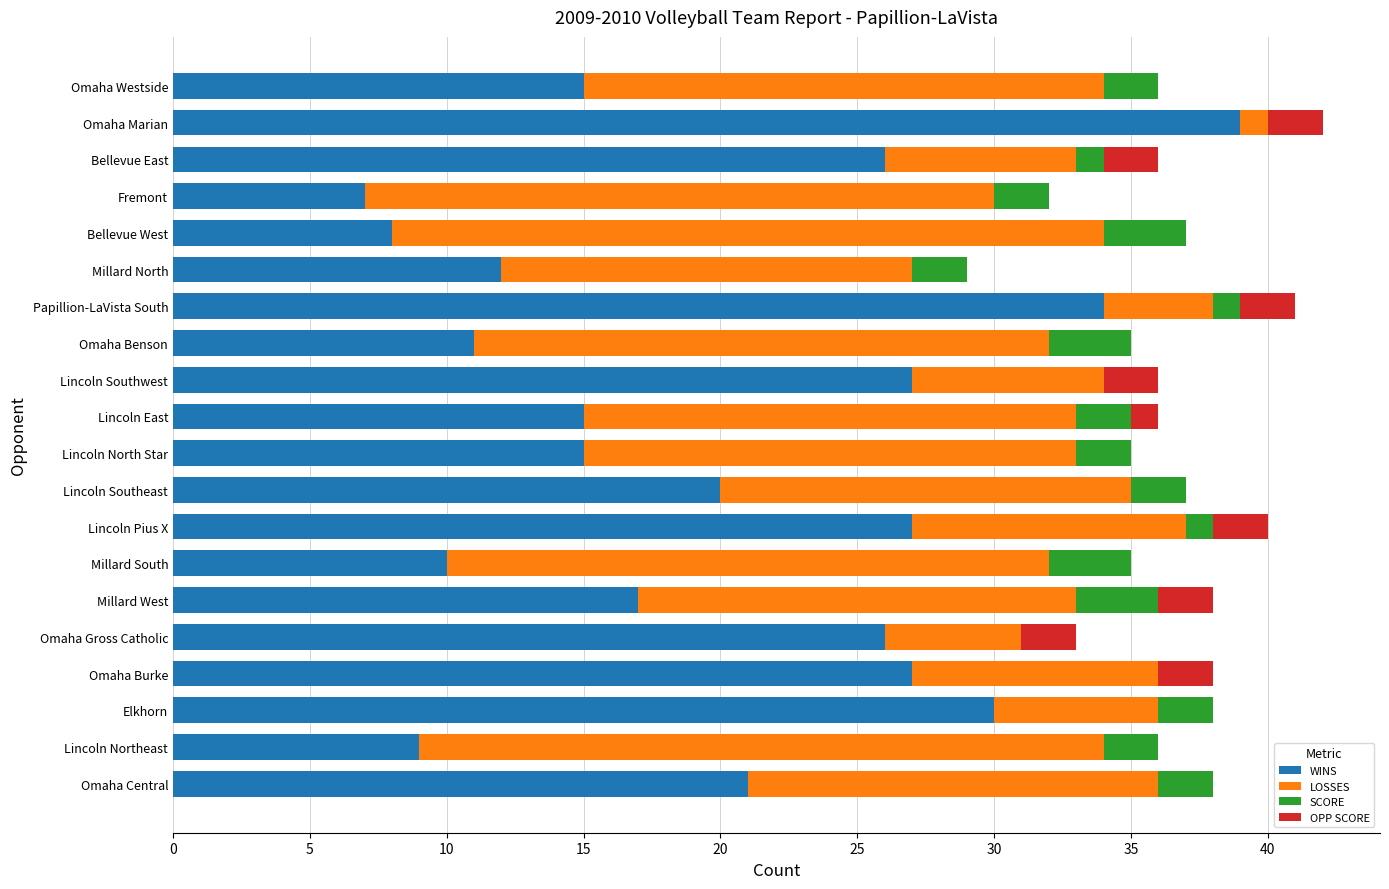

Count the number of categories in the chart.

20